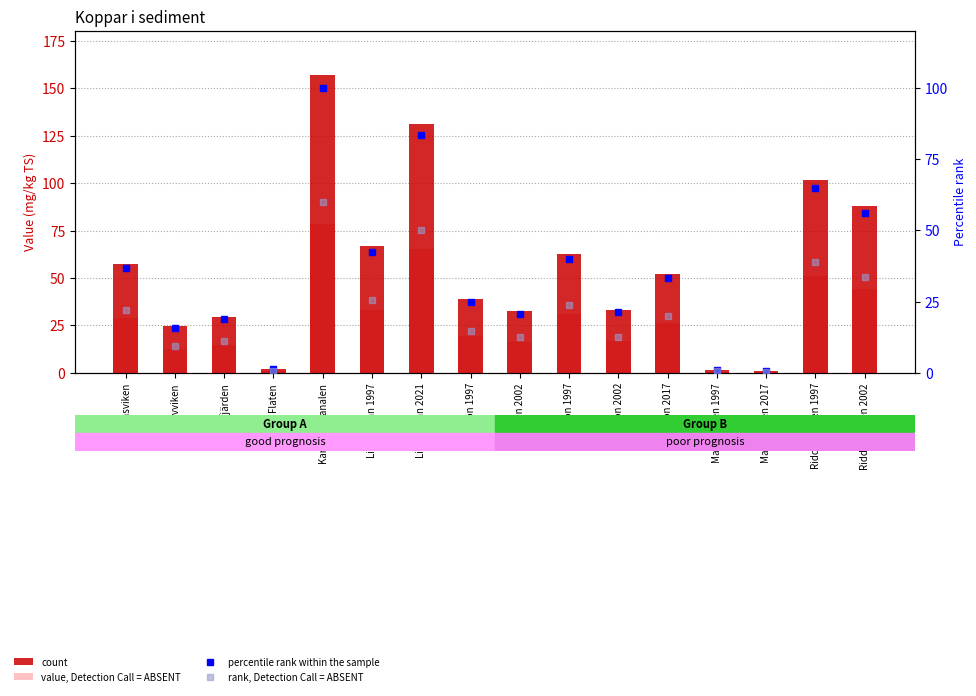

How many categories are shown in the chart?

16